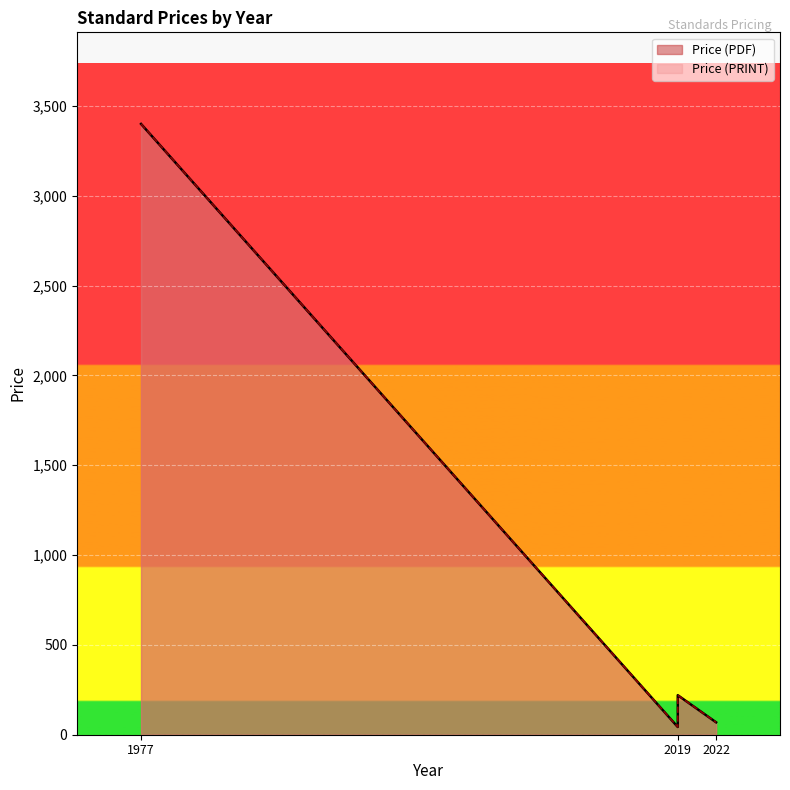

What is the value of the Price (PRINT) point at the 2nd from the left?

43